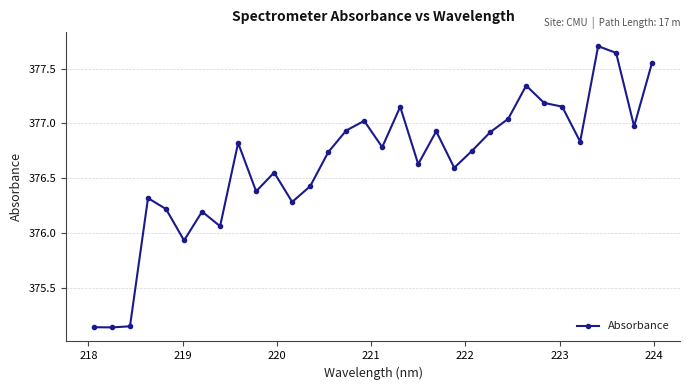

What is the sum of all values?

12052.5